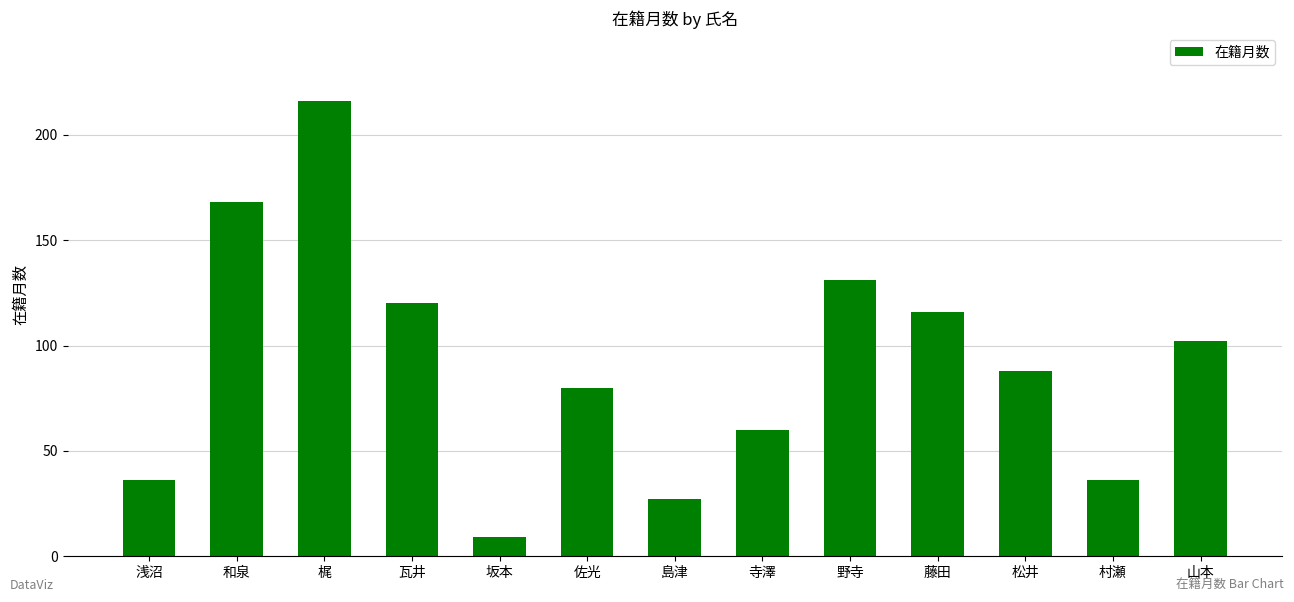

Which category has the highest value across all series?

梶